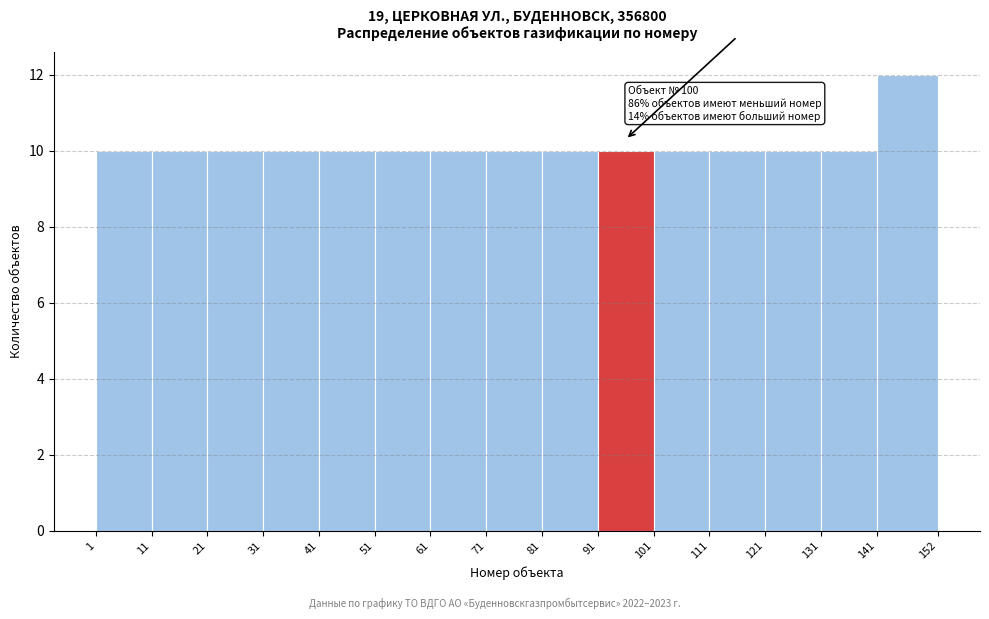

Over which range of the x-axis is the bar tallest?

141 to 152